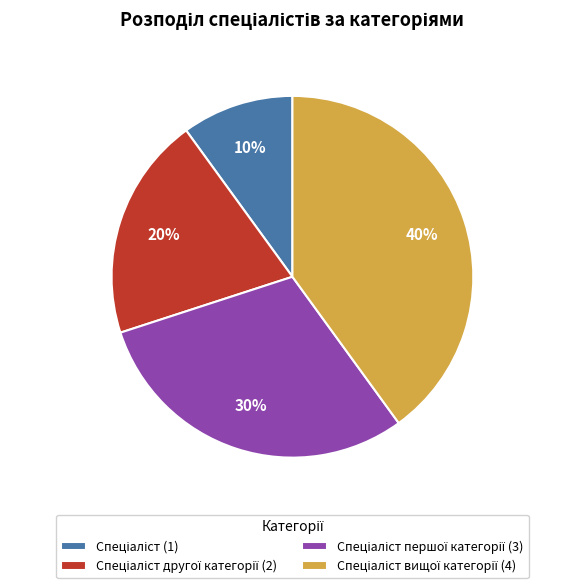

How many segments does this pie chart have?

4